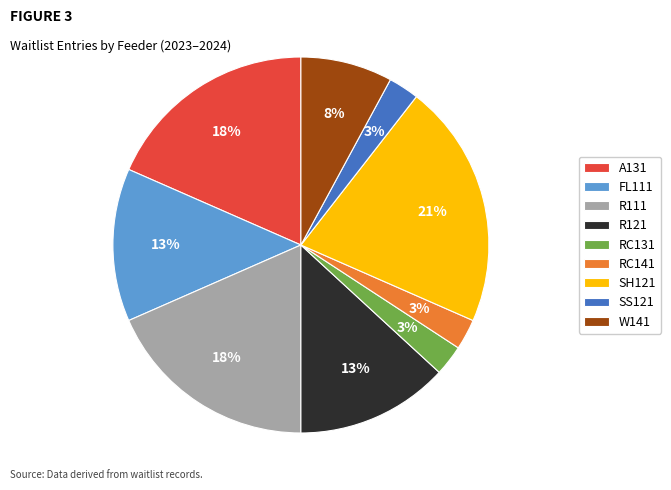

Do A131 and R111 together represent more than half of the pie?

No